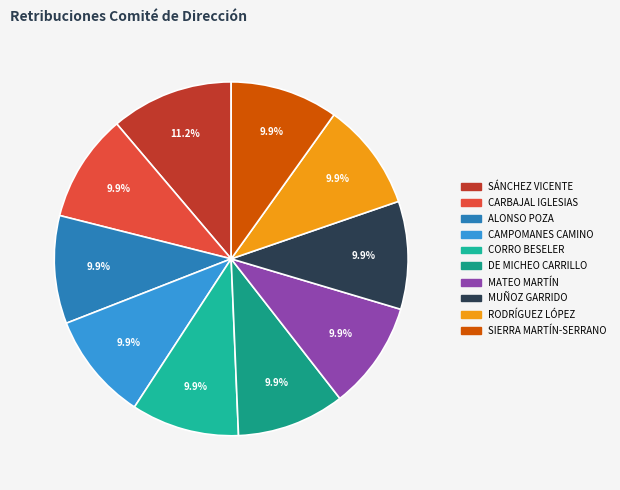

How many slices are in this pie chart?

10